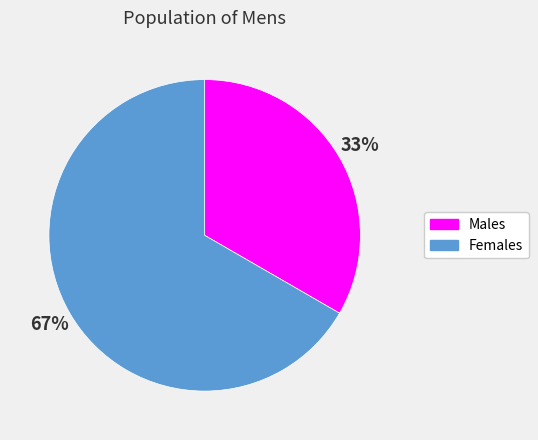

To the nearest percent, what is the average slice percentage?

50%